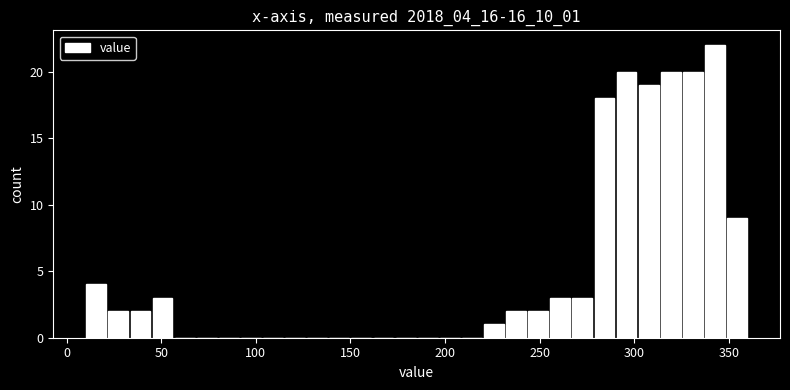

Read against the x-axis, roughly where is the centre of the tallest bar?

340